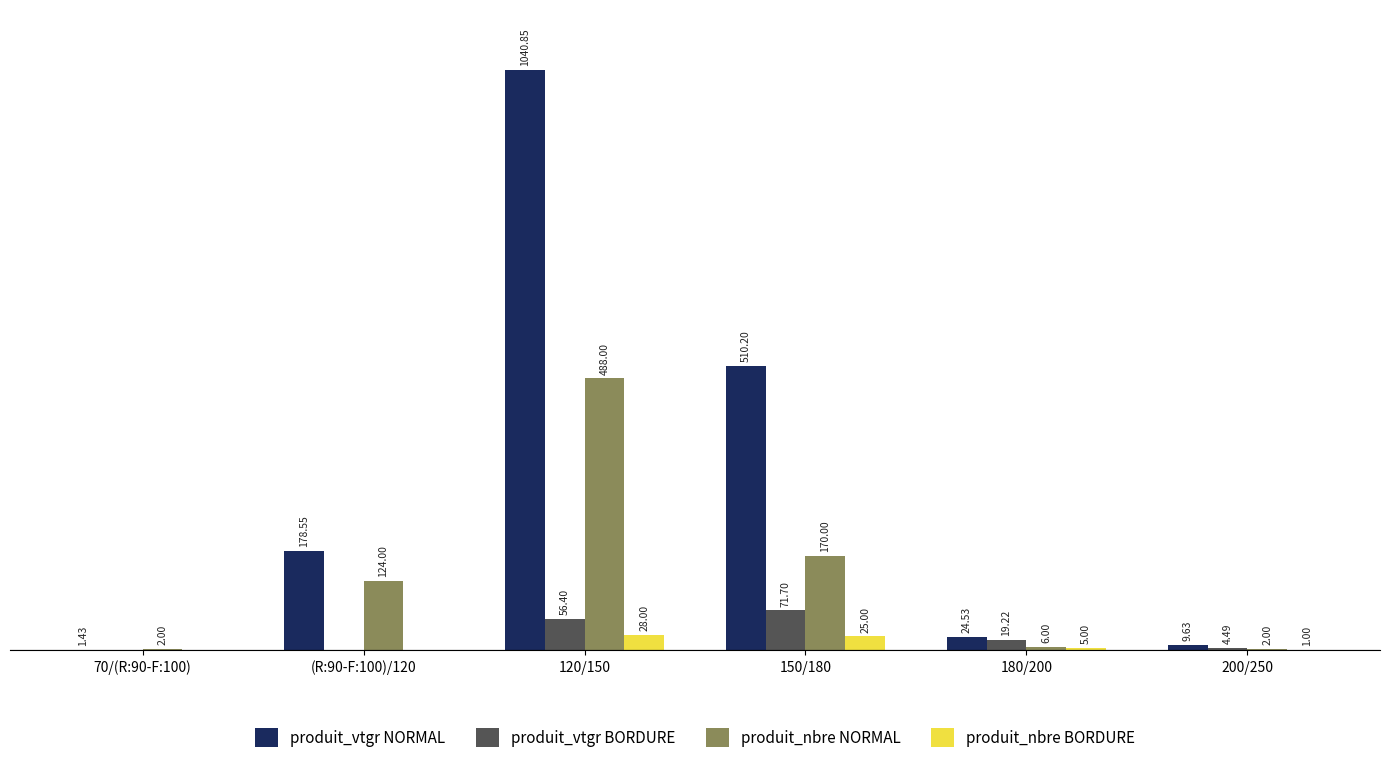

Are the bars horizontal?

No